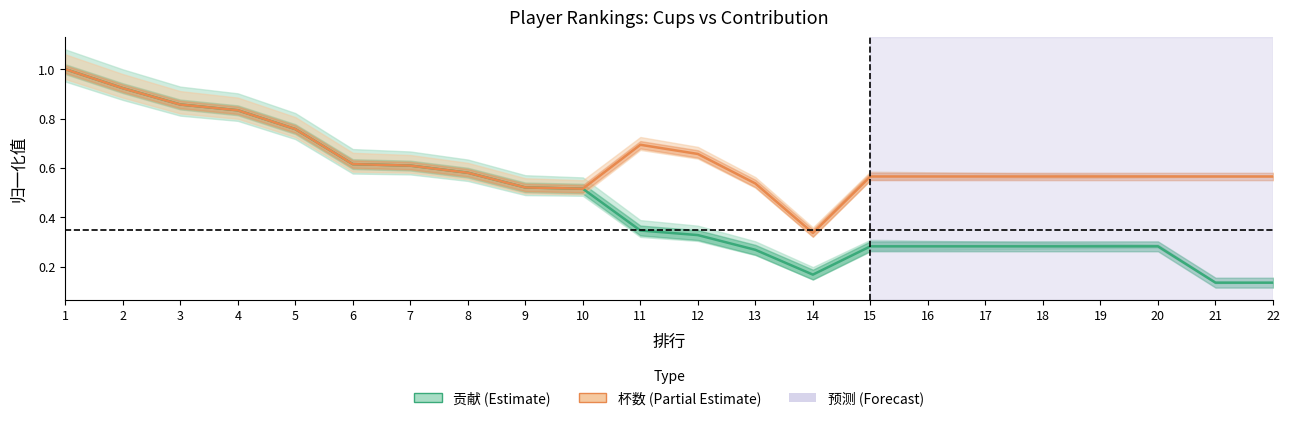

At which category does the chart reach its peak across all series?

1